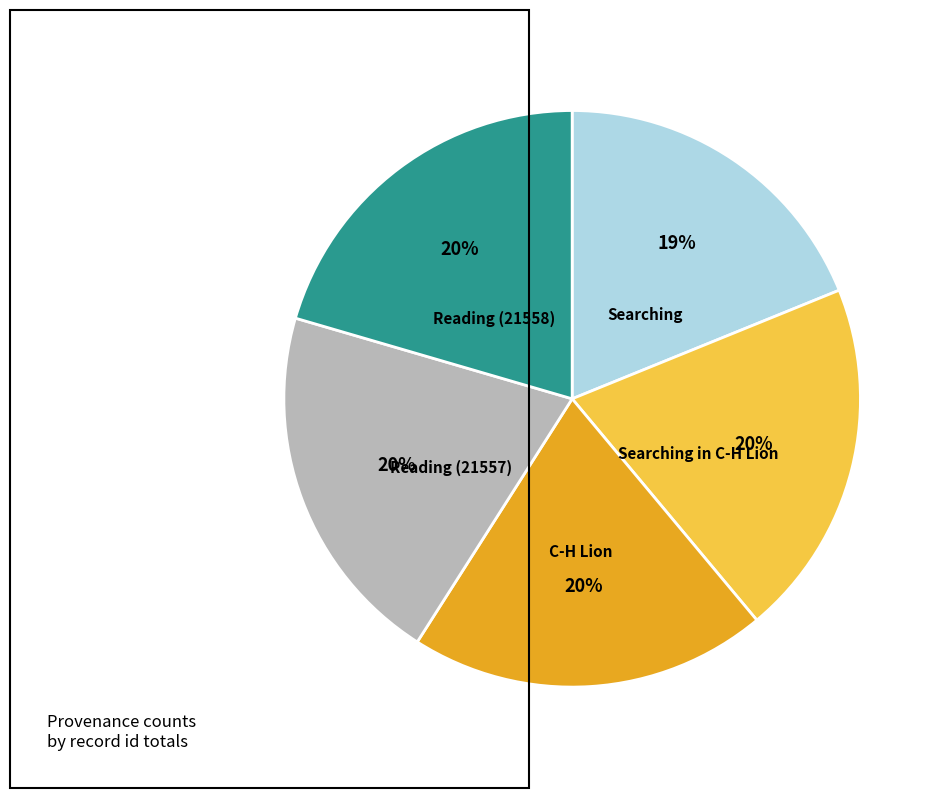

Is there a majority slice in this chart?

No